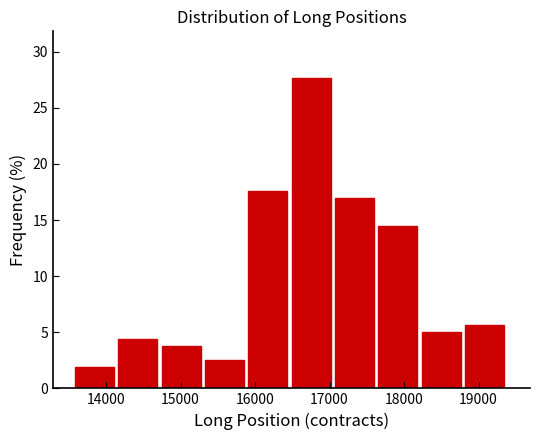

Reading left to right, list every bar in this chart as the range it spans on the x-axis followed by its height. Neither the bar edges nor the heights are printed on the chart, so give them approximately, as read against the axes.

13600 to 14200: 2.0
14200 to 14700: 4.5
14700 to 15300: 4.0
15300 to 15900: 2.5
15900 to 16500: 17.5
16500 to 17100: 27.5
17100 to 17700: 17.0
17700 to 18200: 14.5
18200 to 18800: 5.0
18800 to 19400: 5.5